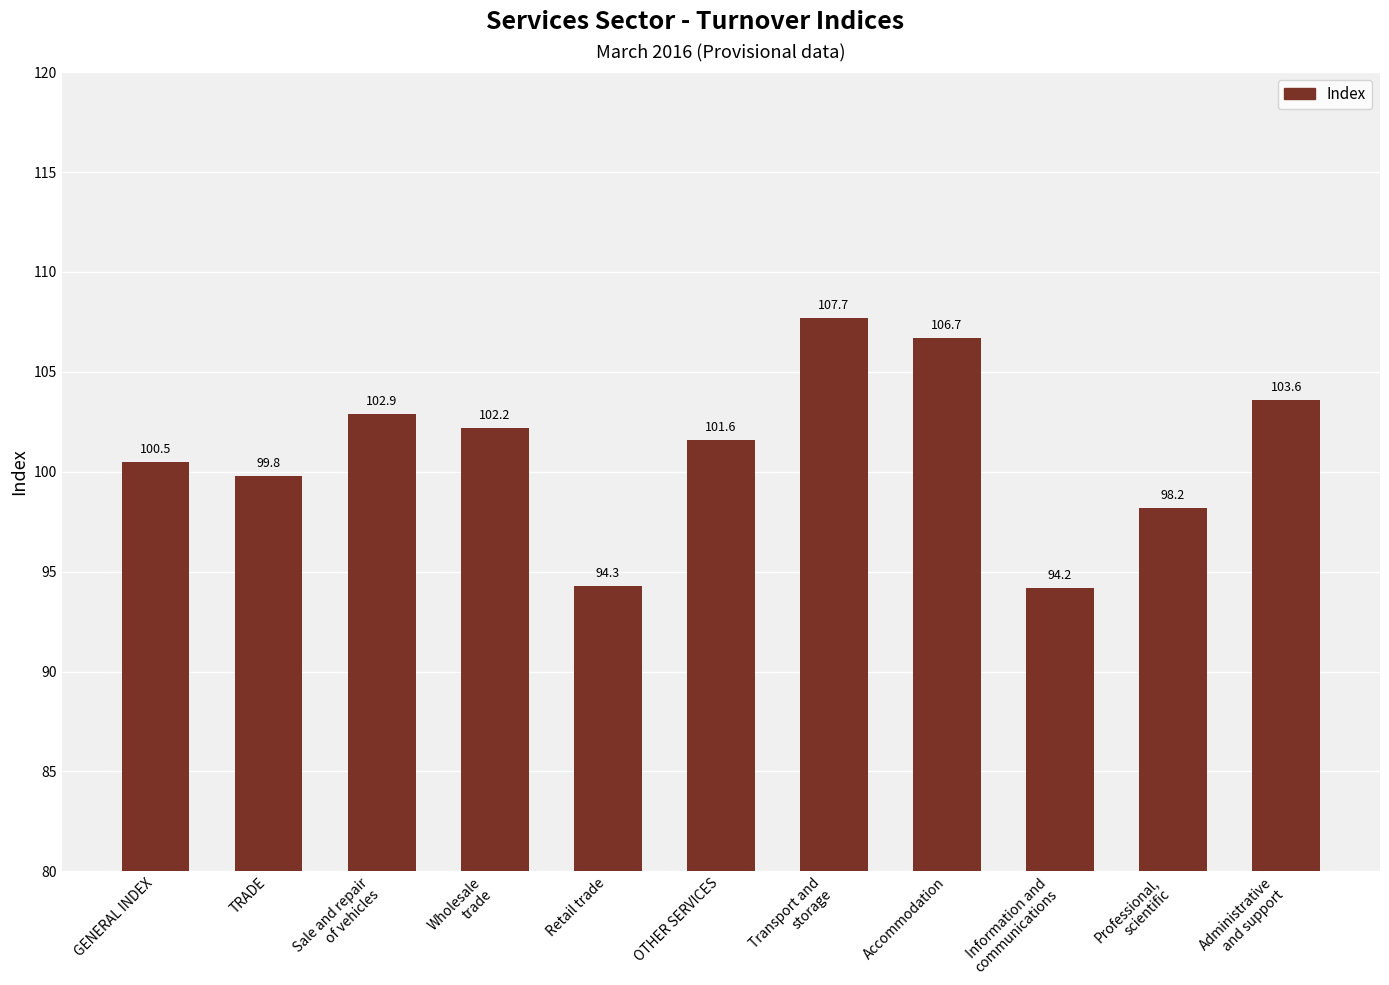

How many data points does each series have?

11